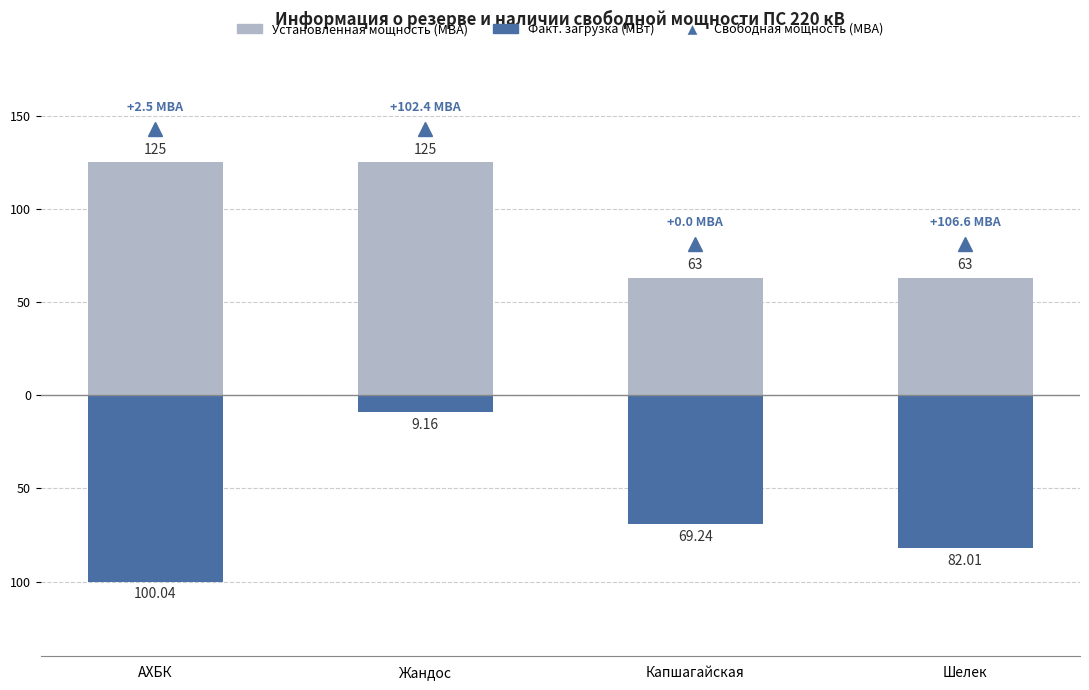

What is the total value across all series at Жандос?

115.8